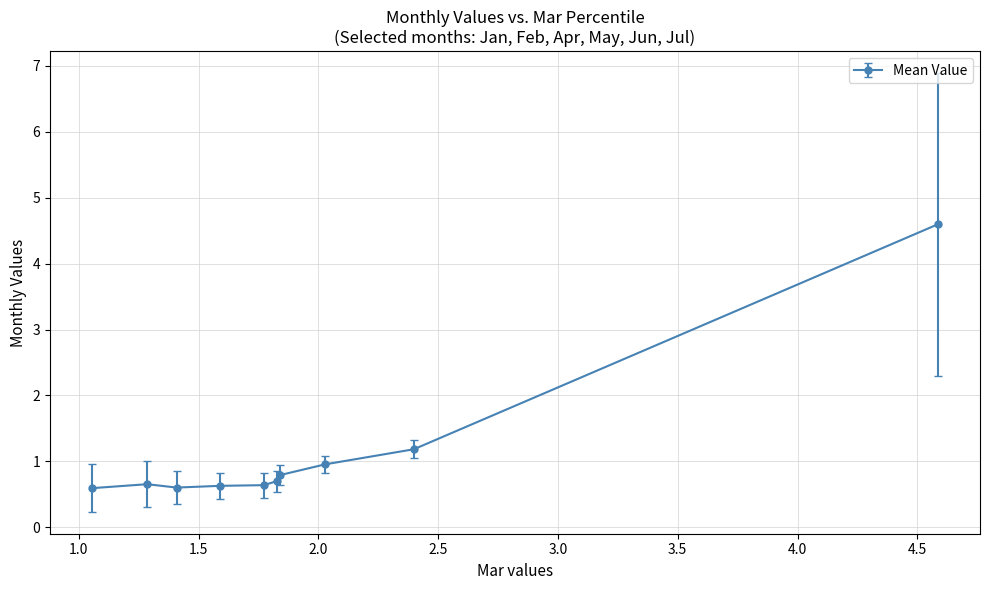

What is the sum of all values?

11.4